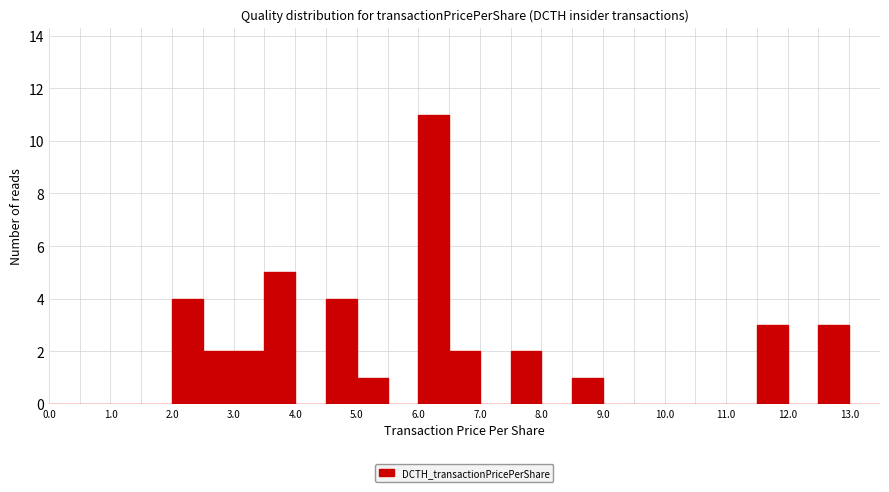

Which range on the x-axis has the tallest bar?

6.0 to 6.5